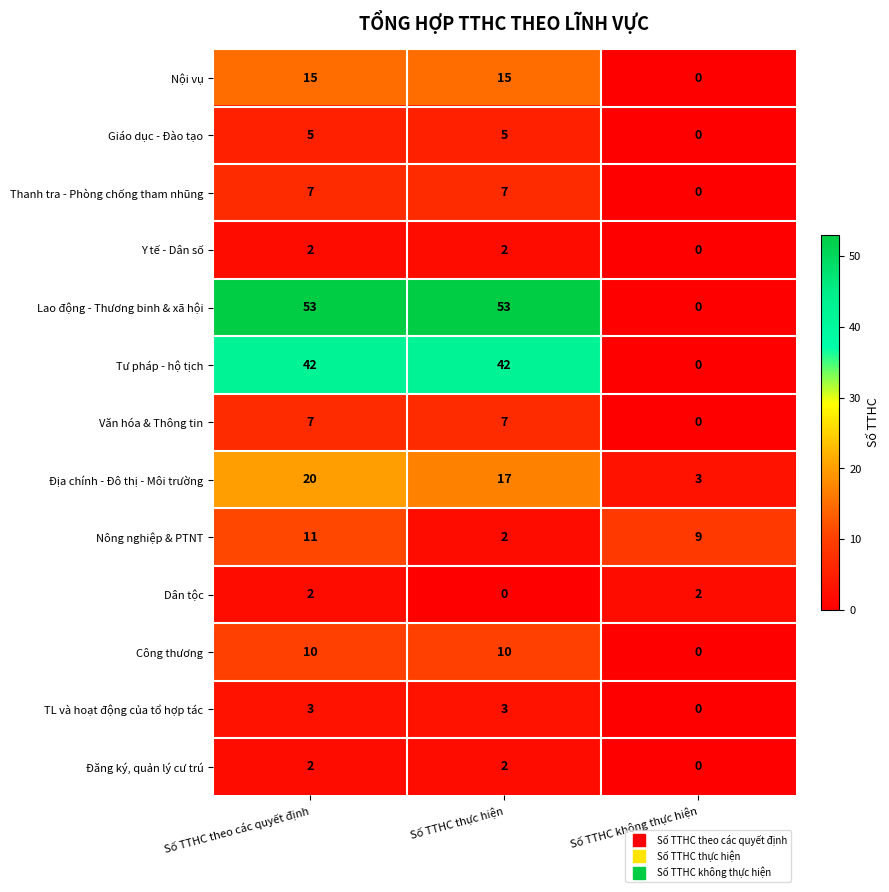

Which series has the largest total across all categories?

Lao động - Thương binh & xã hội